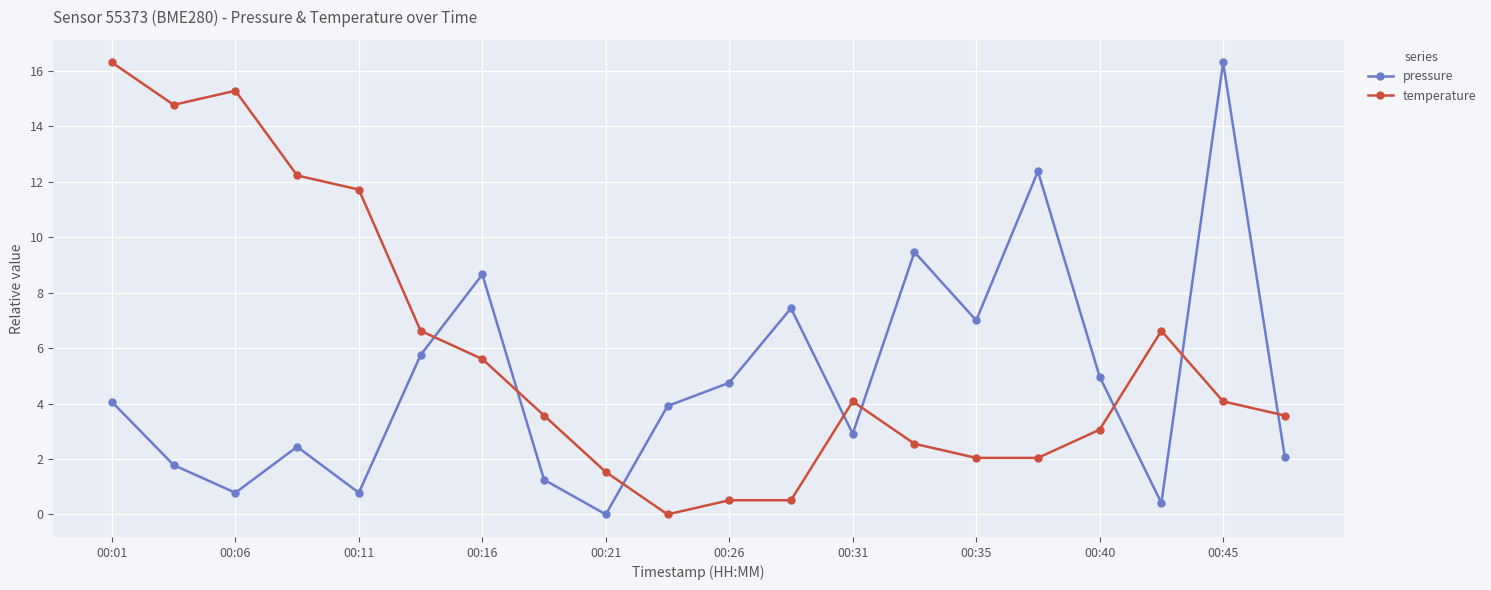

True or false: pressure has more than 1 points higher than both neighbors.

True